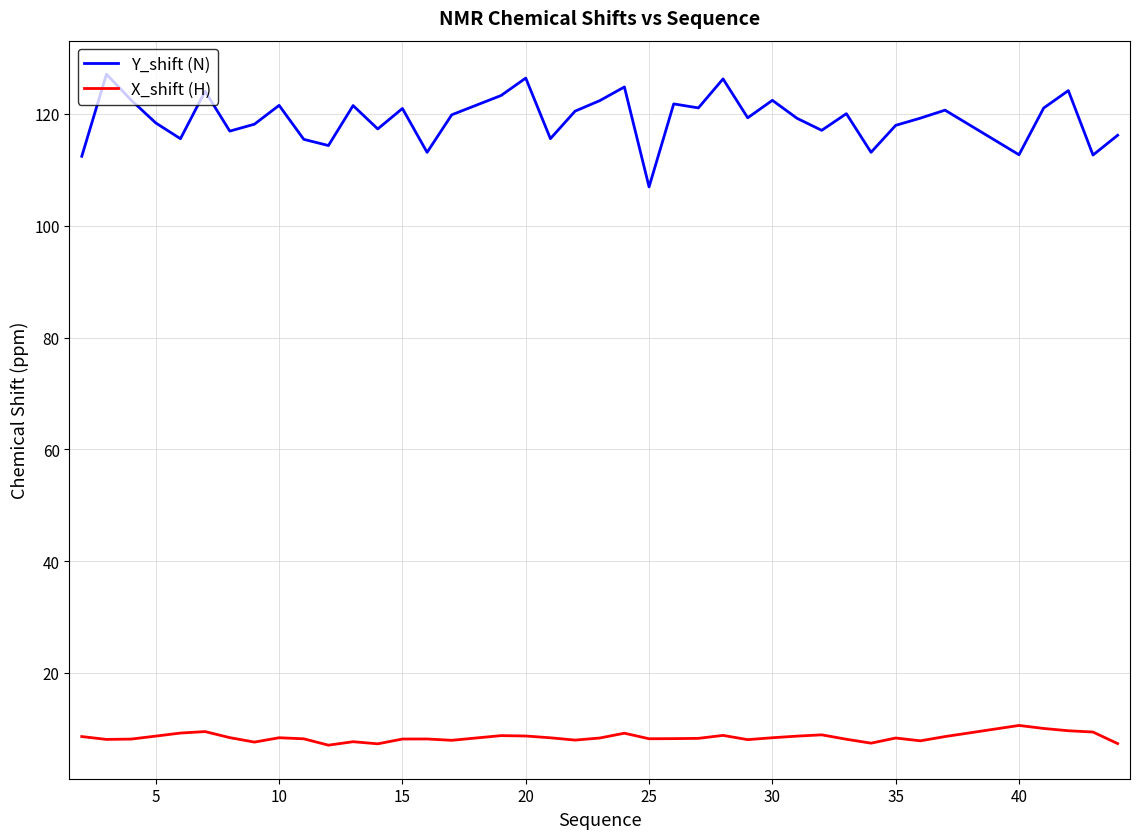

Which series has the widest spread of values?

Y_shift (N)